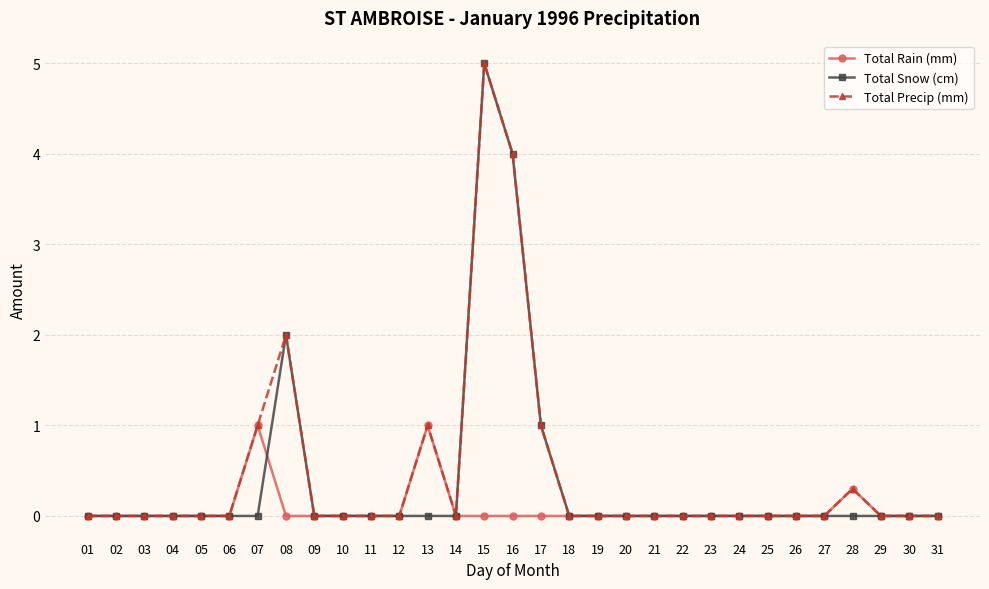

What is the maximum value for Total Precip (mm)?

5.0